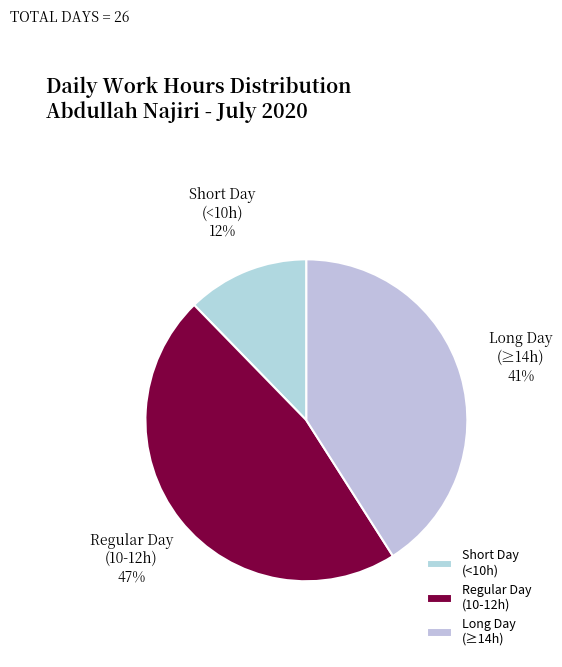

How many slices are in this pie chart?

3